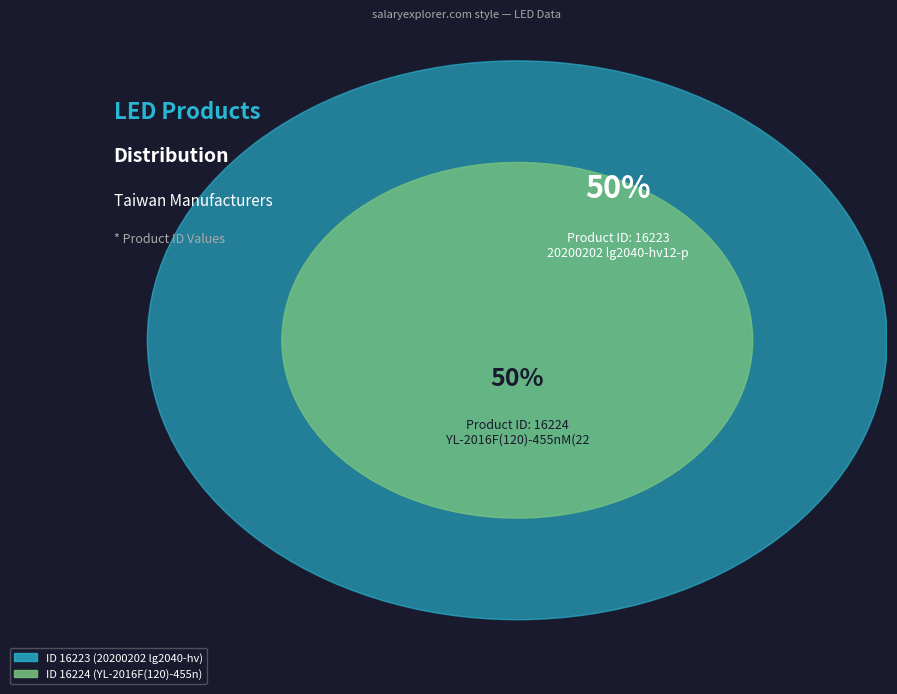

How many segments does this pie chart have?

2